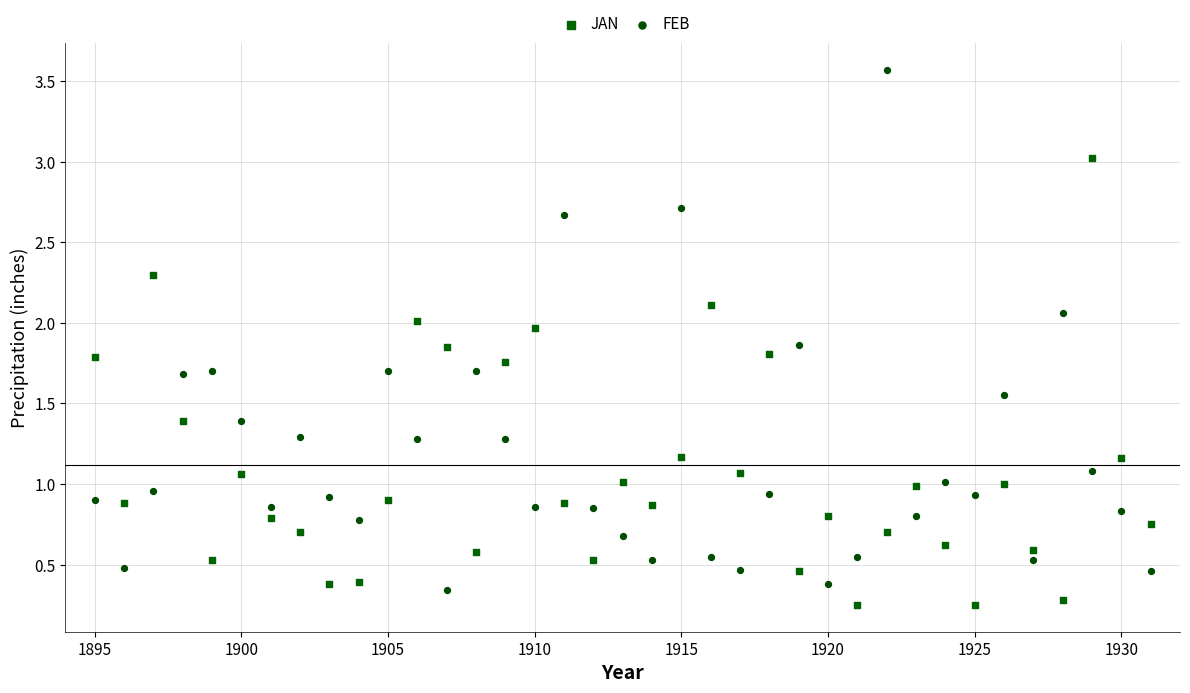

Which series contains the highest Y value?

FEB